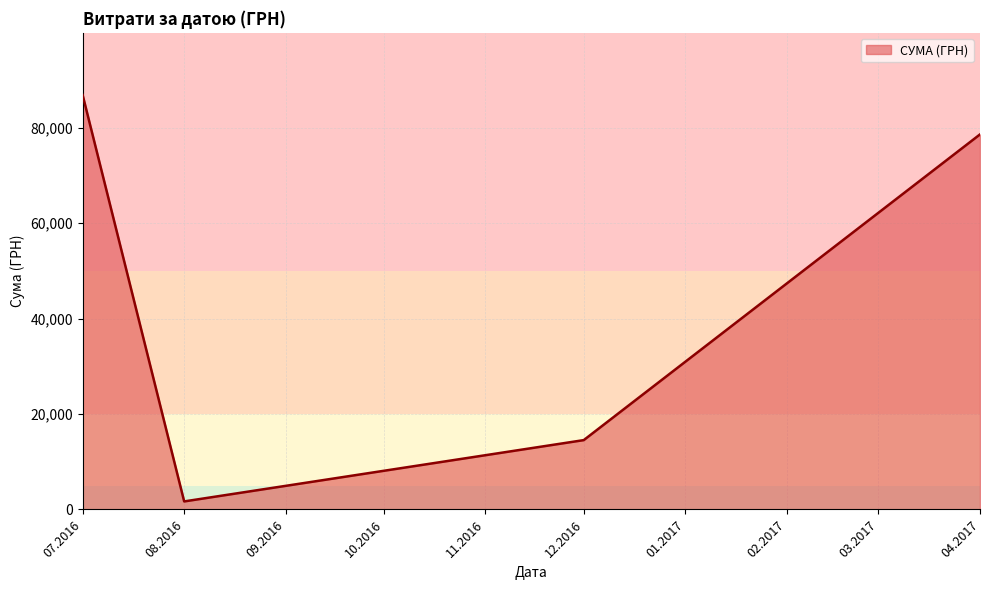

Rank the categories by value from lowest to highest.

08.2016, 12.2016, 04.2017, 07.2016